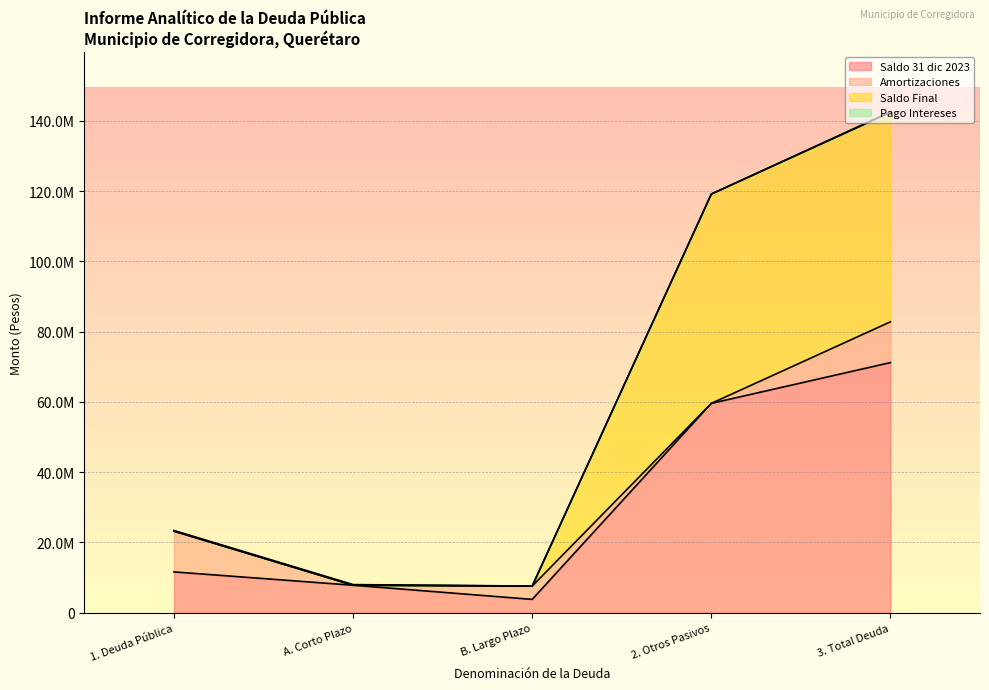

What is the label of the 1st point from the left?

1. Deuda Pública